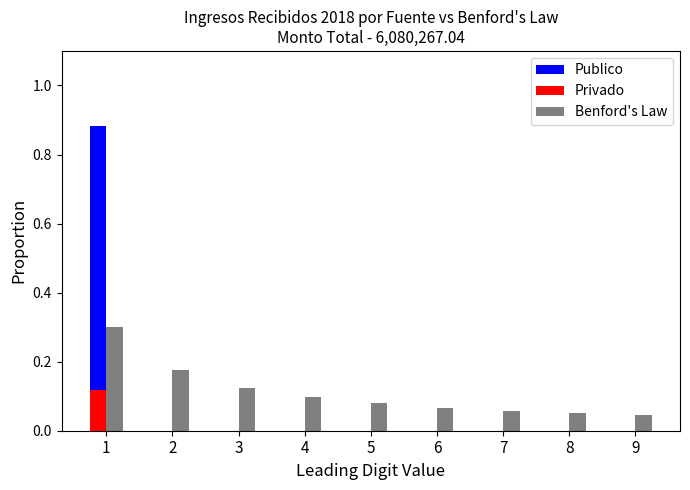

Is it true that Benford's Law equals 0.1 at 5?

True